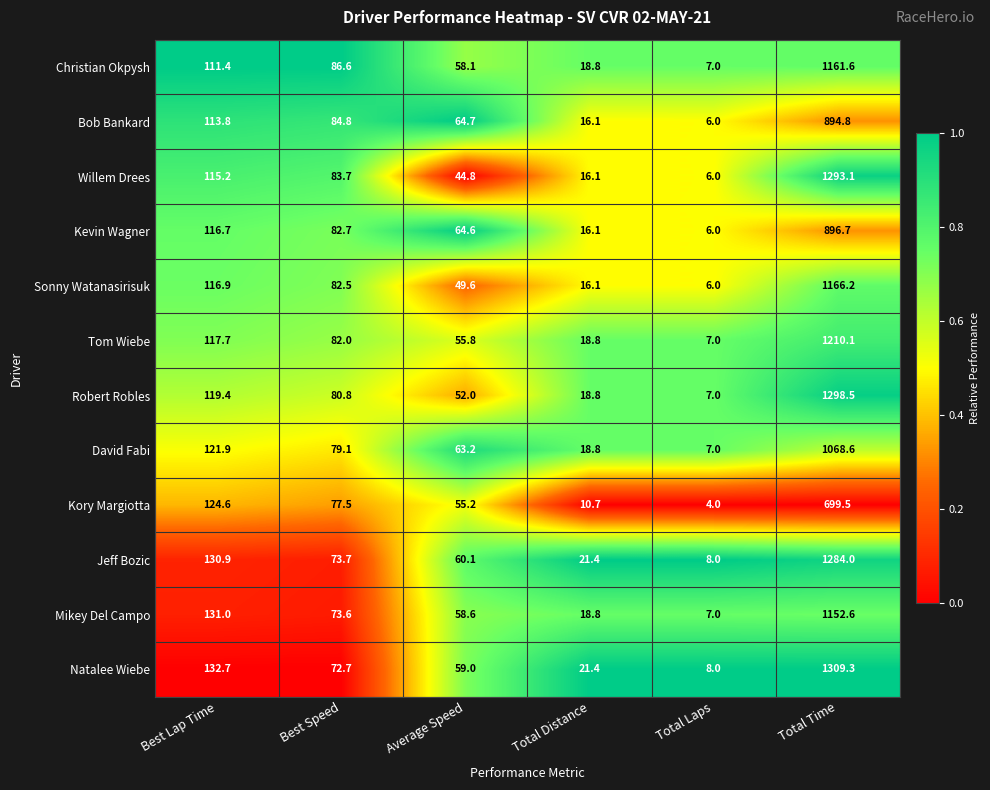

Where is Bob Bankard nearest to the value 450?

Best Lap Time